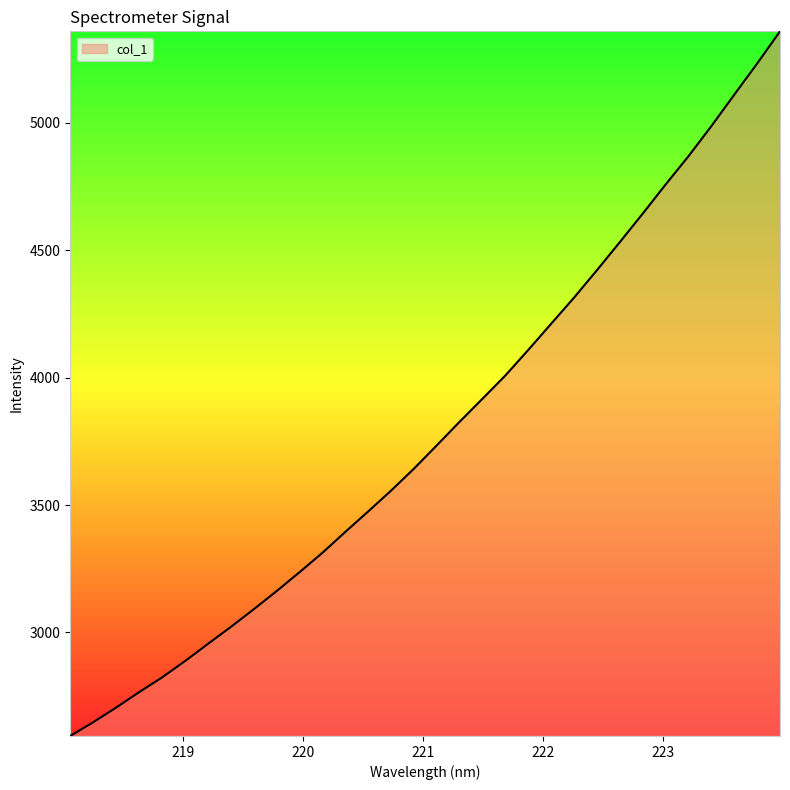

What is the minimum value shown in the chart?

2593.8